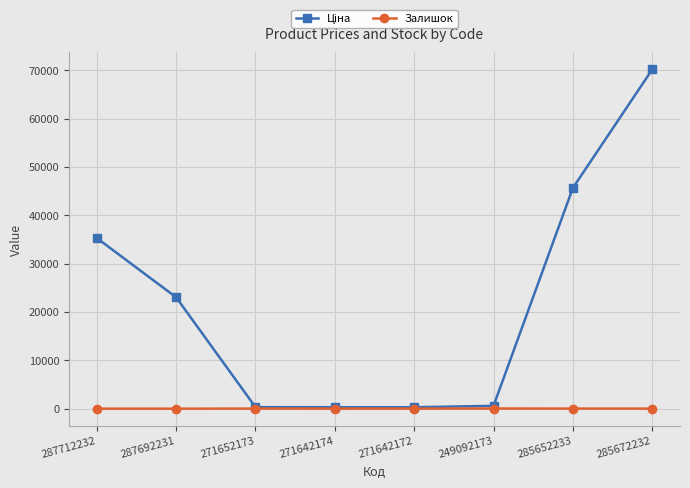

How many lines are shown in the chart?

2